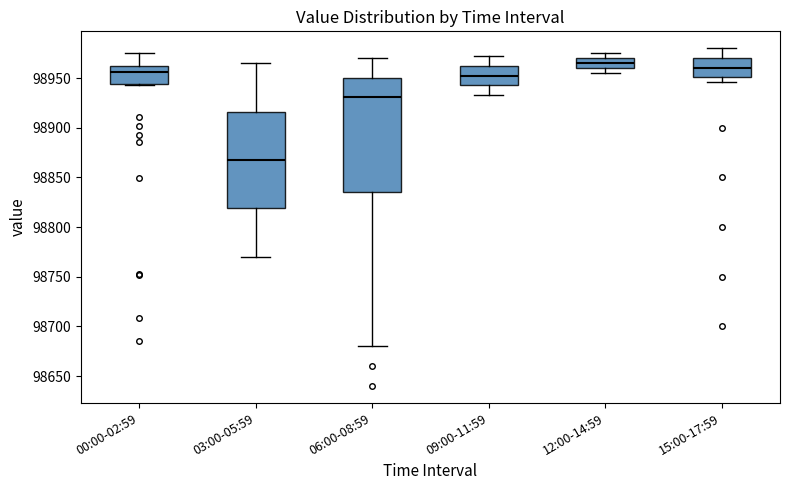

Reading left to right, read every box against the y-axis: the position of its median line, the range the box covers, and the ends of its whiskers. The values are not printed on the chart, so give them approximately, as read against the axis.

00:00-02:59: median 98955, box 98945 to 98960, whiskers 98945 to 98975
03:00-05:59: median 98870, box 98820 to 98915, whiskers 98770 to 98965
06:00-08:59: median 98930, box 98835 to 98950, whiskers 98680 to 98970
09:00-11:59: median 98955, box 98945 to 98960, whiskers 98935 to 98970
12:00-14:59: median 98965, box 98960 to 98970, whiskers 98955 to 98975
15:00-17:59: median 98960, box 98950 to 98970, whiskers 98945 to 98980